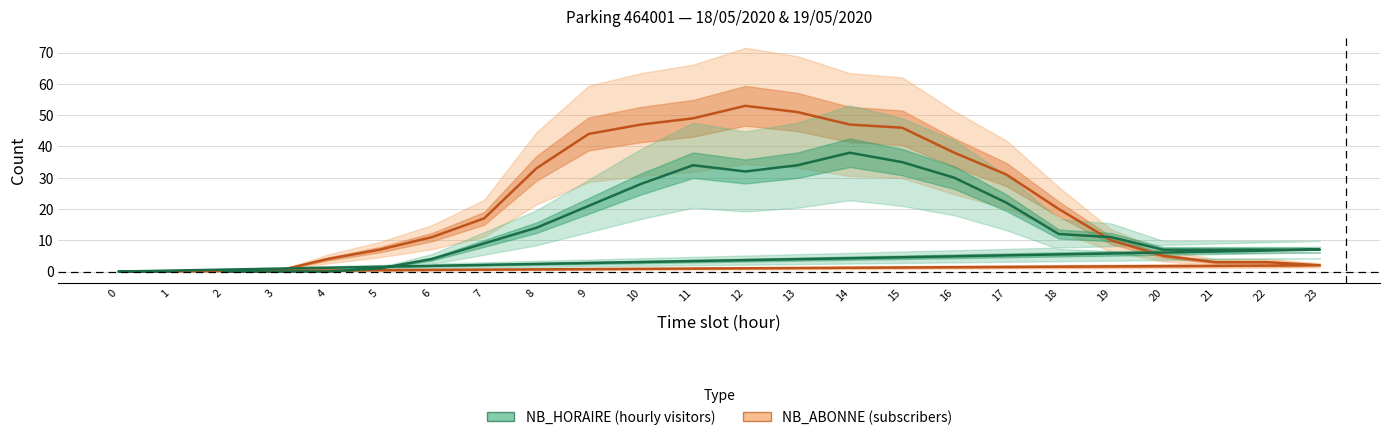

What is the difference between the NB_ABONNE values at 10 and 17?

16